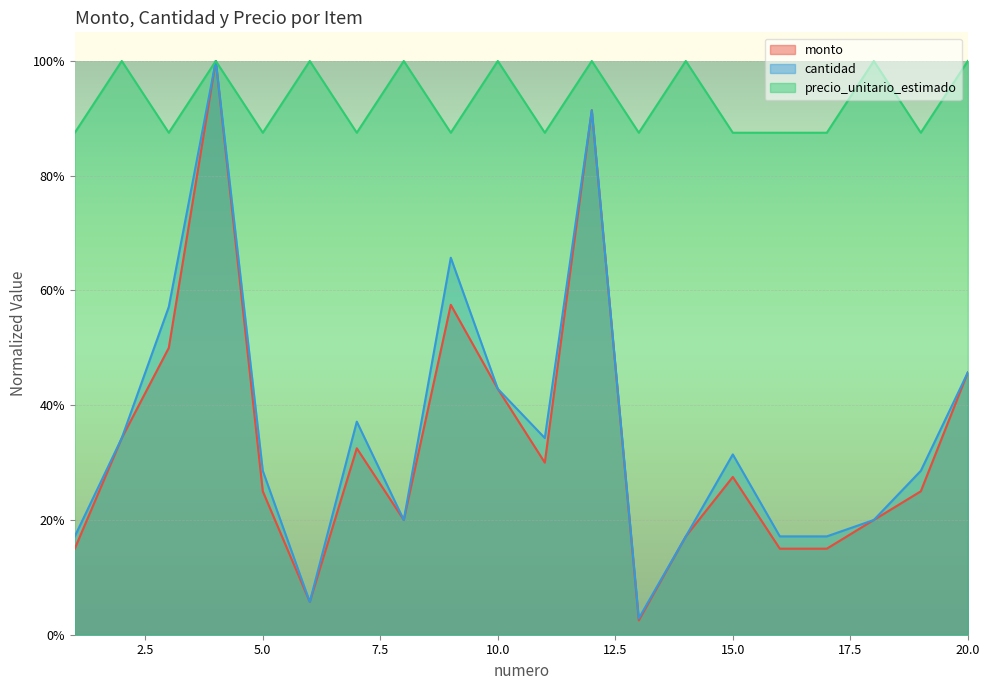

What is the difference between the maximum and second lowest values in the monto series?

0.9